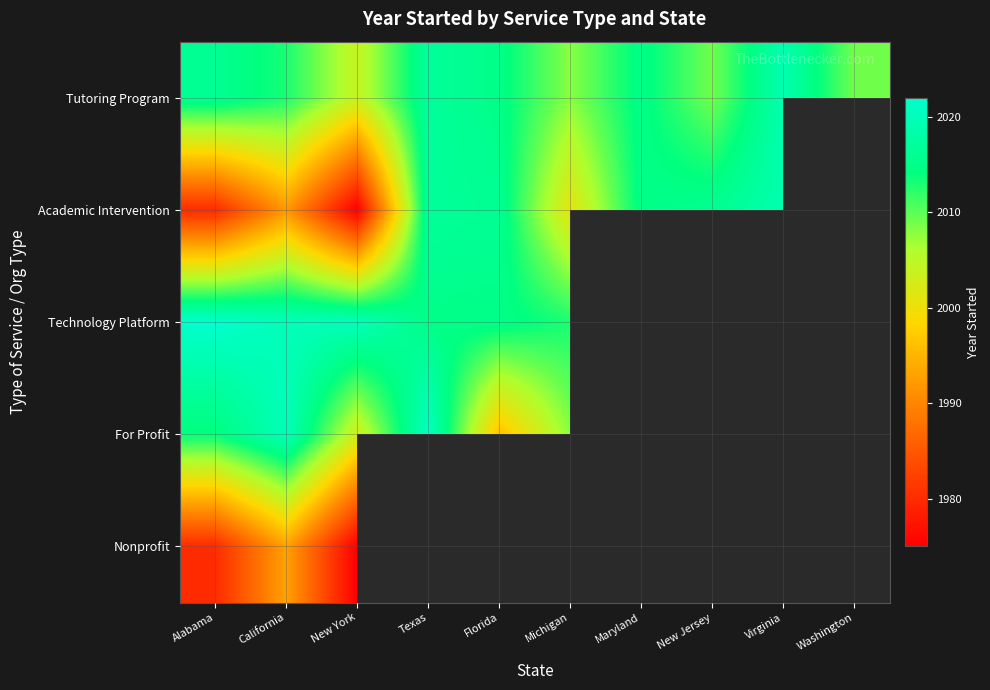

How many data points does each series have?

10